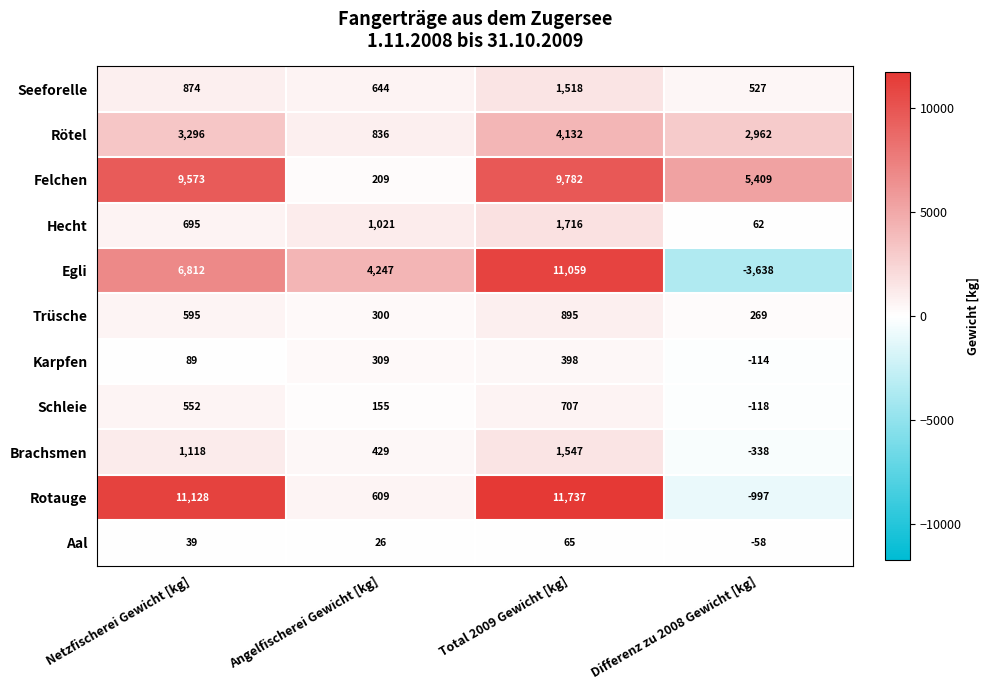

How many Brachsmen values are between 429 and 1547?

3